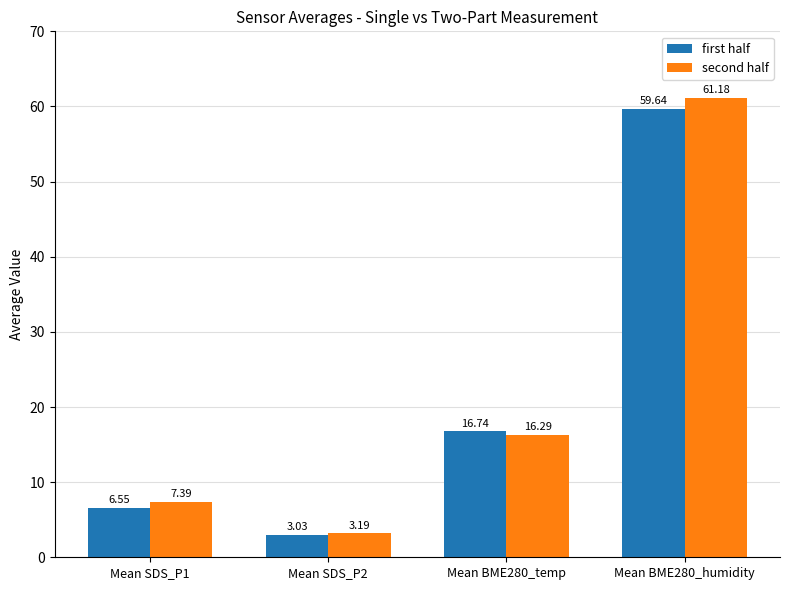

List the labels in order of first half value, largest first.

Mean BME280_humidity, Mean BME280_temp, Mean SDS_P1, Mean SDS_P2